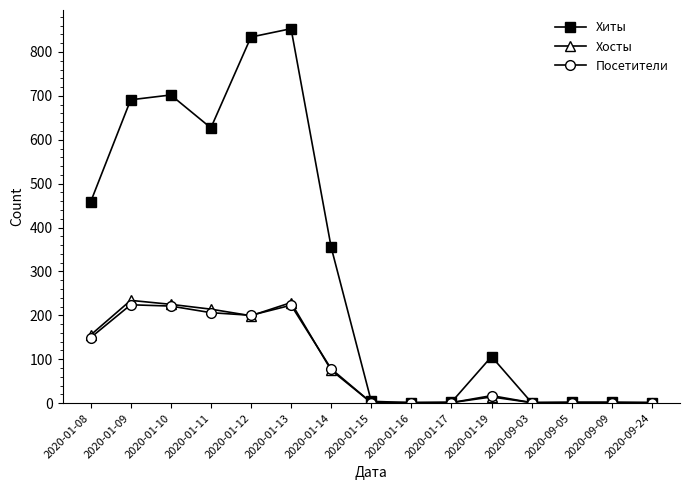

What is the label of the 10th point from the right?

2020-01-13